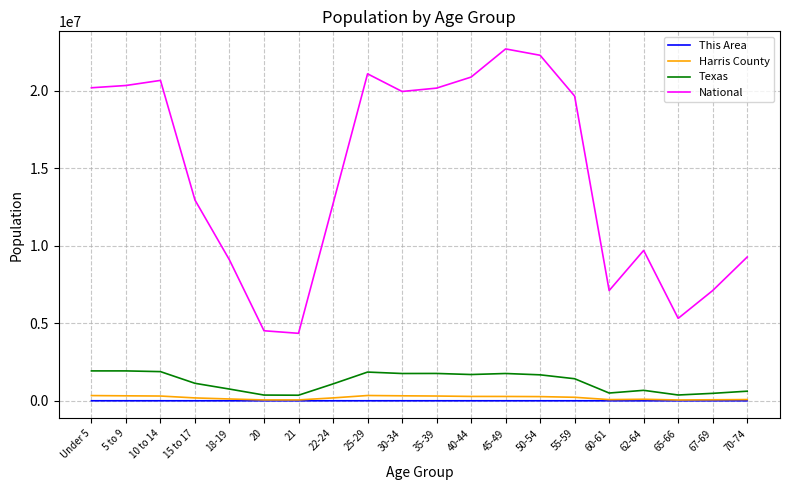

Is the value of Texas at Under 5 greater than the value of This Area at 55-59?

Yes